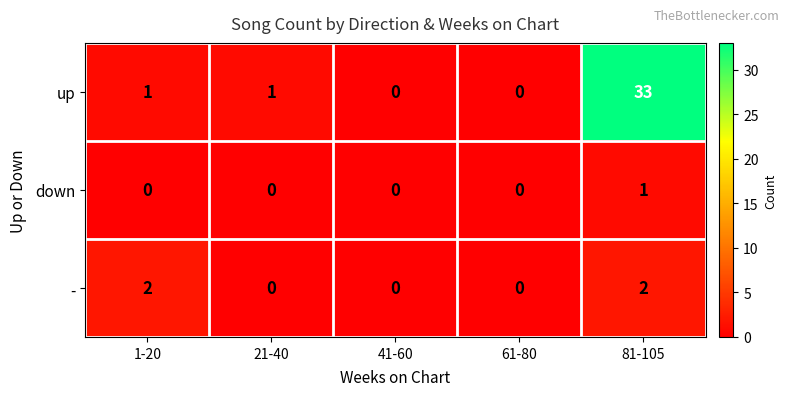

Reading right to left, what are all the values shown in this chart?

up: 81-105=33	61-80=0	41-60=0	21-40=1	1-20=1
down: 81-105=1	61-80=0	41-60=0	21-40=0	1-20=0
-: 81-105=2	61-80=0	41-60=0	21-40=0	1-20=2